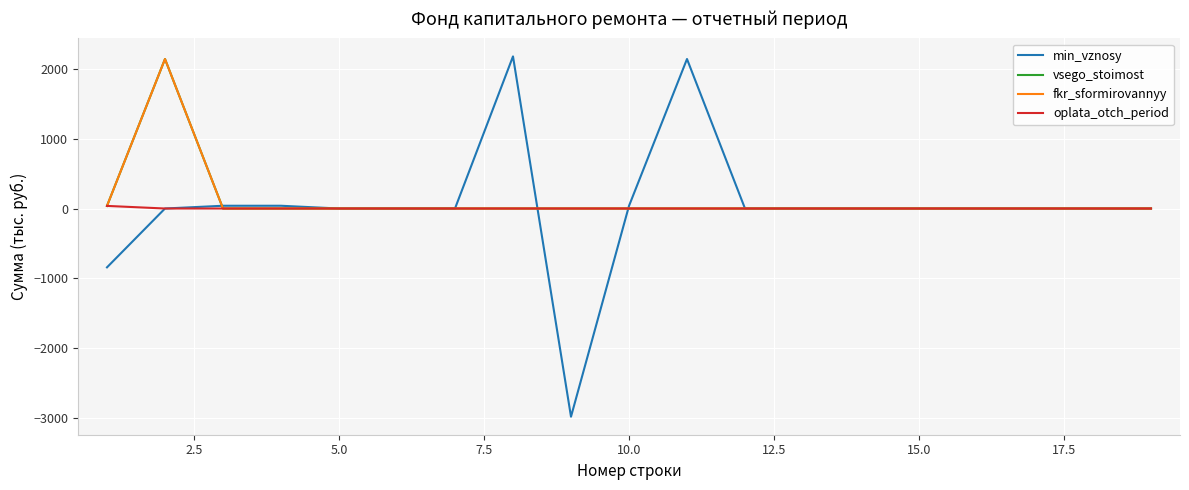

Is this an area chart (filled region under the line)?

No